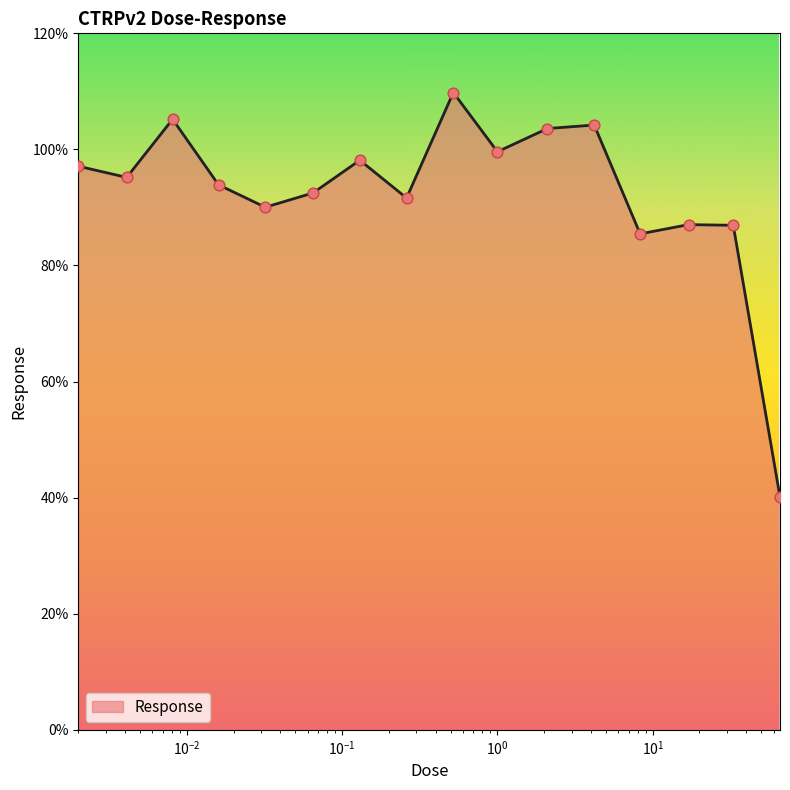

What is the difference between the maximum and minimum values?

69.7